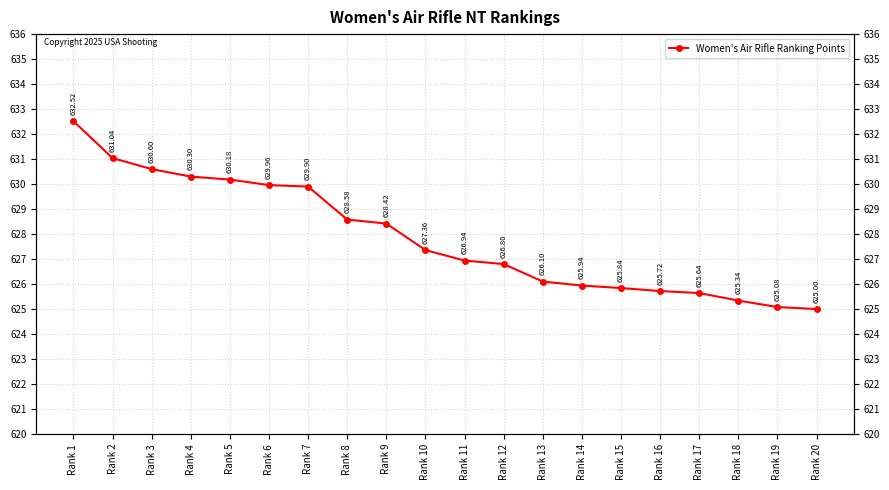

Which has a higher value, Rank 12 or Rank 8?

Rank 8